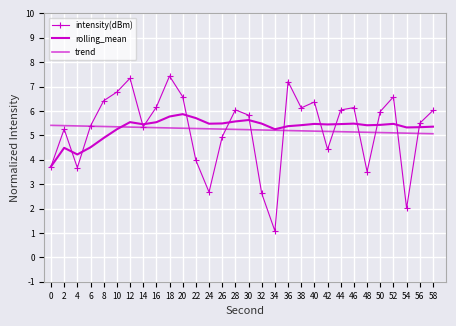

What is the difference between the highest and lowest values at 44?

0.9